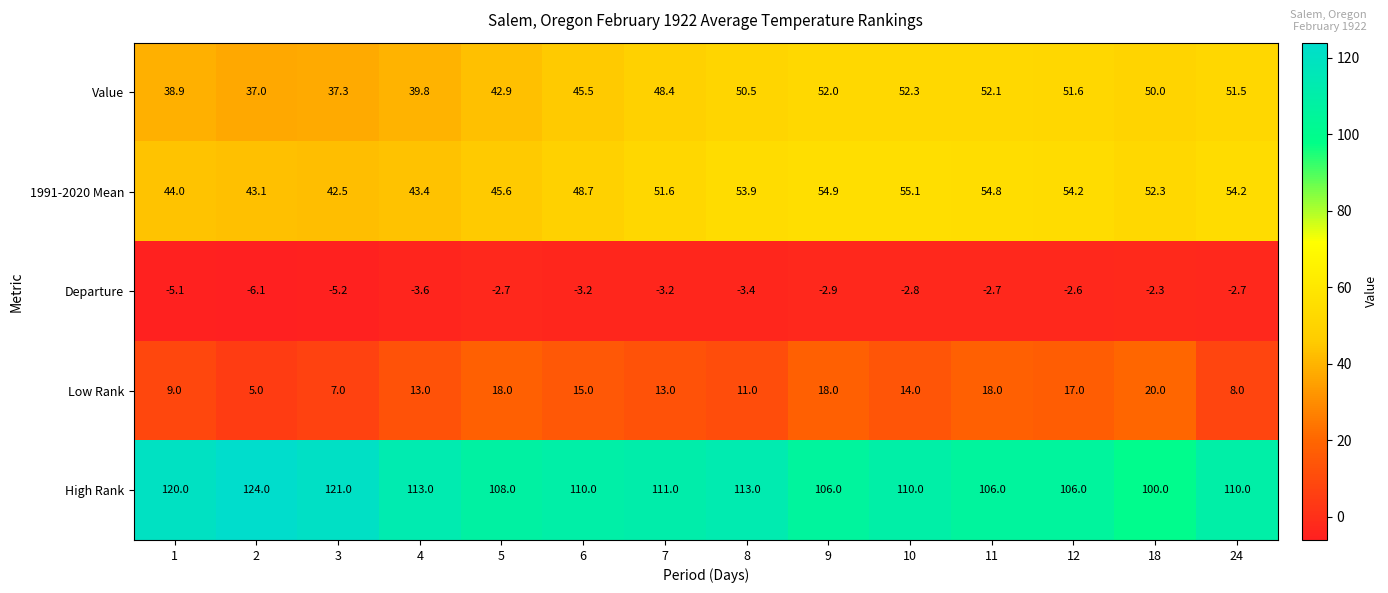

At which category is the sum across all series the highest?

10